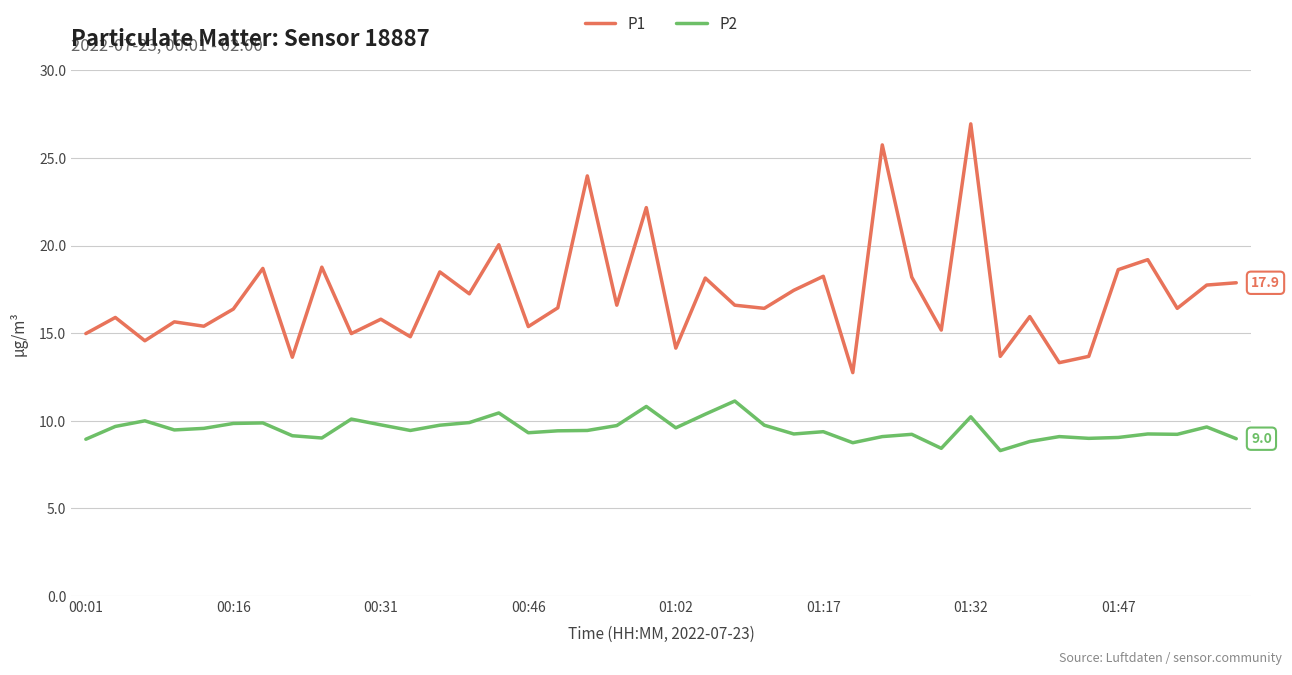

What is the minimum value shown in the chart?

8.3